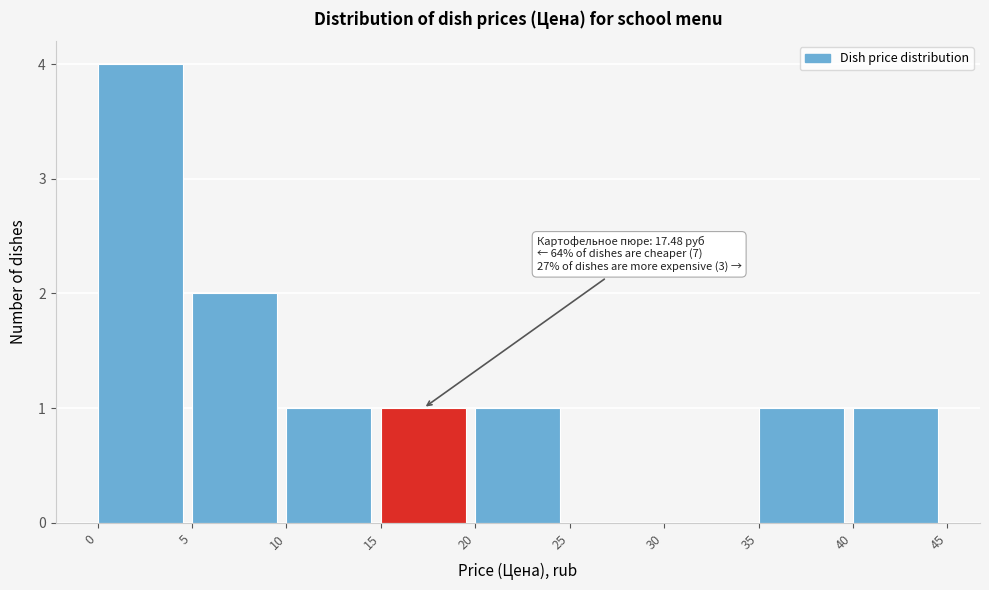

Which range on the x-axis has the tallest bar?

0 to 5